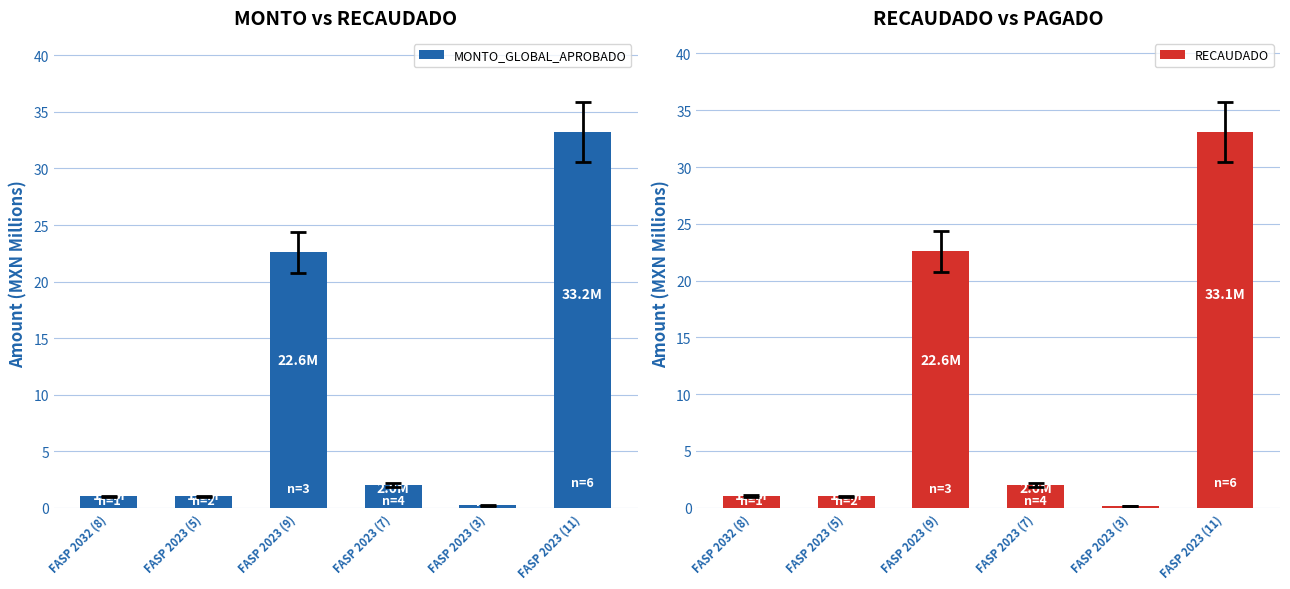

Which series has the widest spread of values?

MONTO_GLOBAL_APROBADO